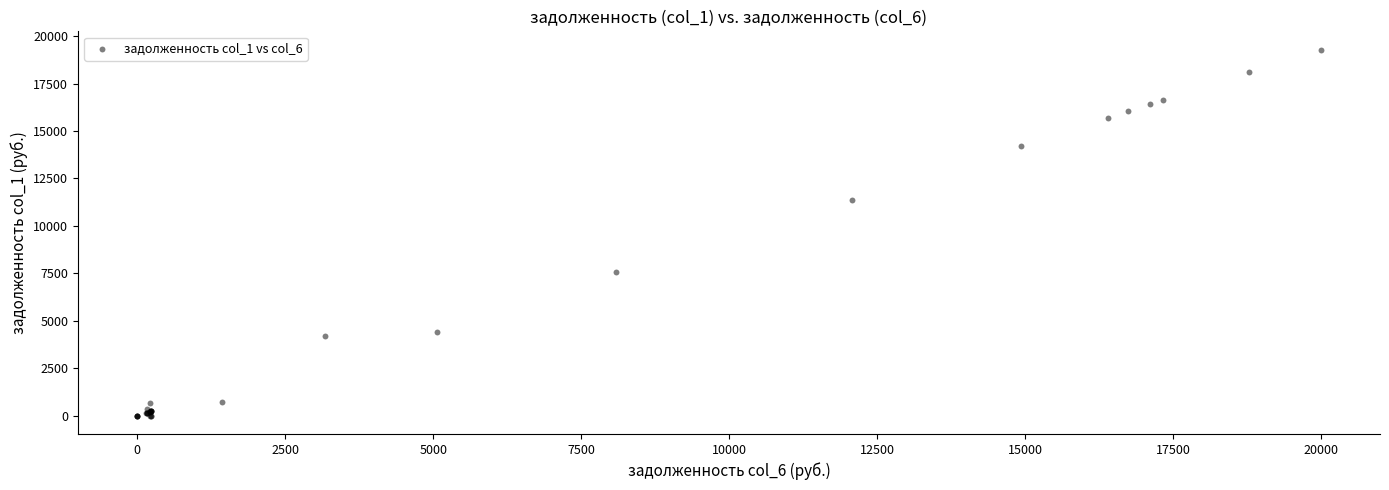

What Y value in the scatter plot is closest to 9644?

11366.7